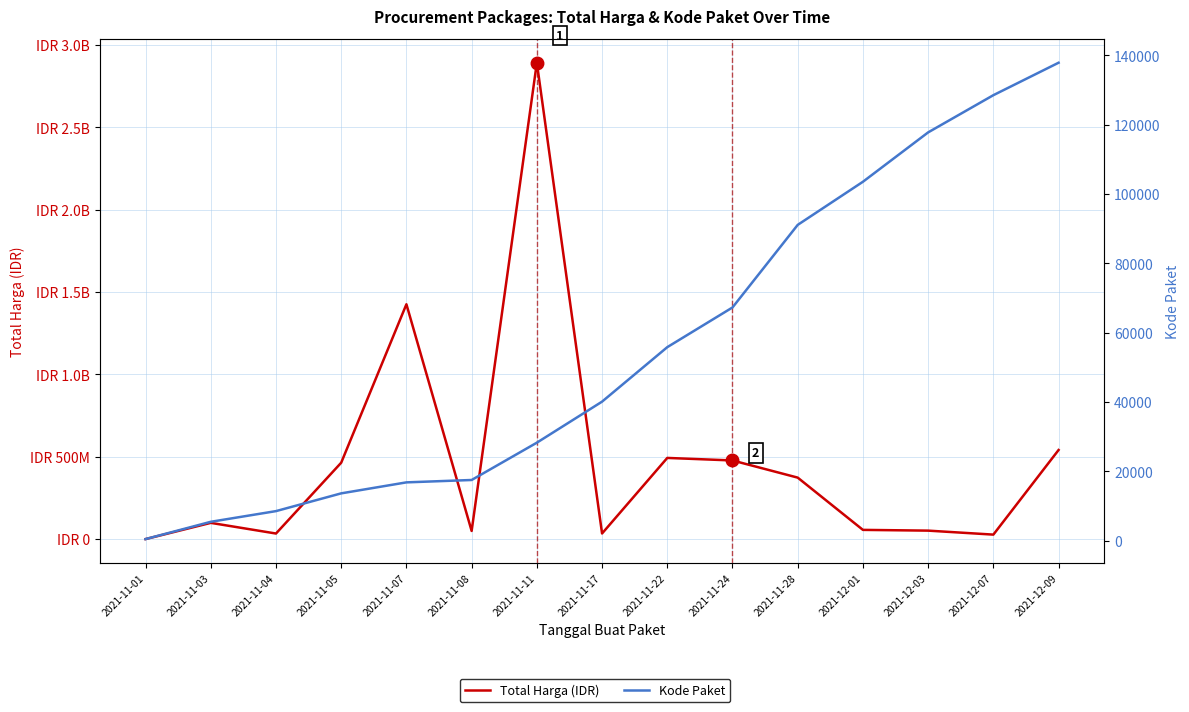

True or false: Kode Paket and Total Harga (IDR) intersect in this chart.

False